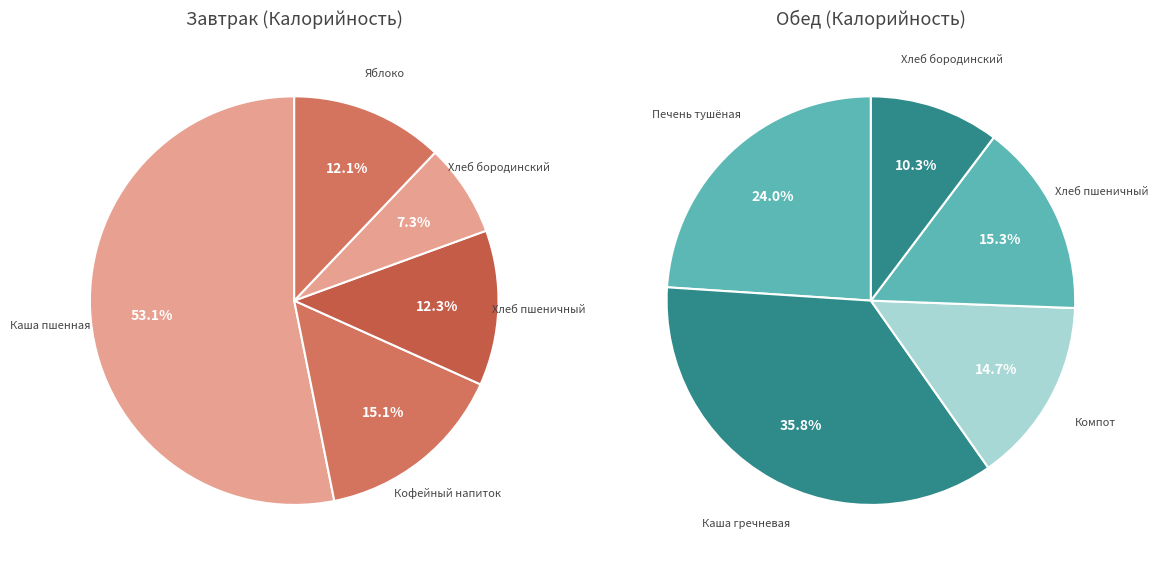

What is the total percentage of 2 and 1?

27.4%